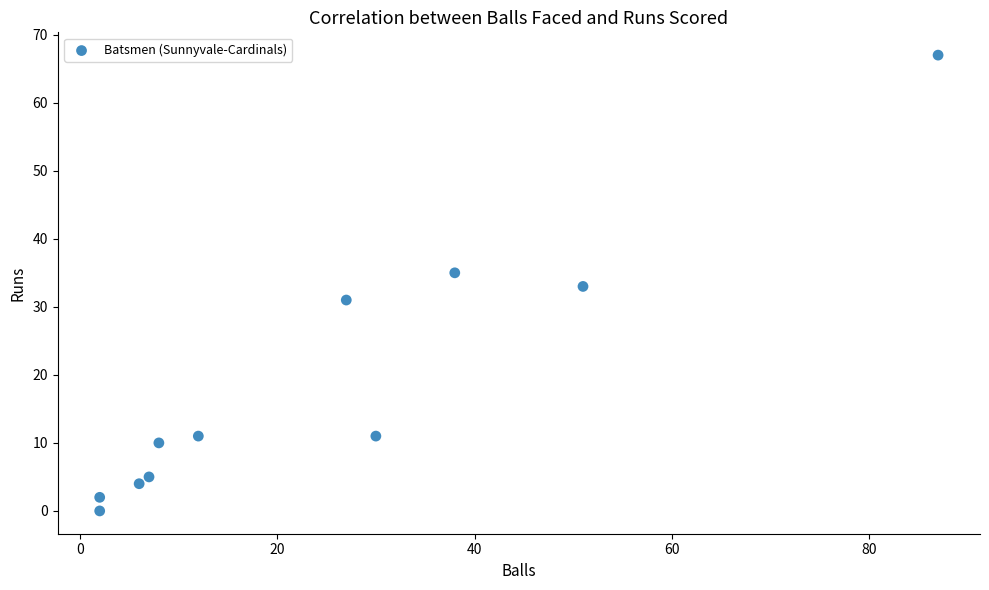

What is the average X value?

25